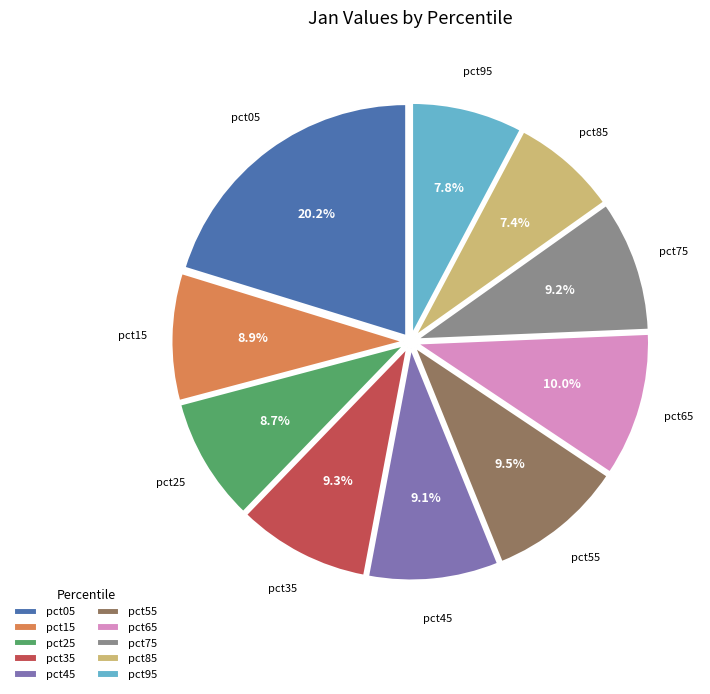

Is there a majority slice in this chart?

No